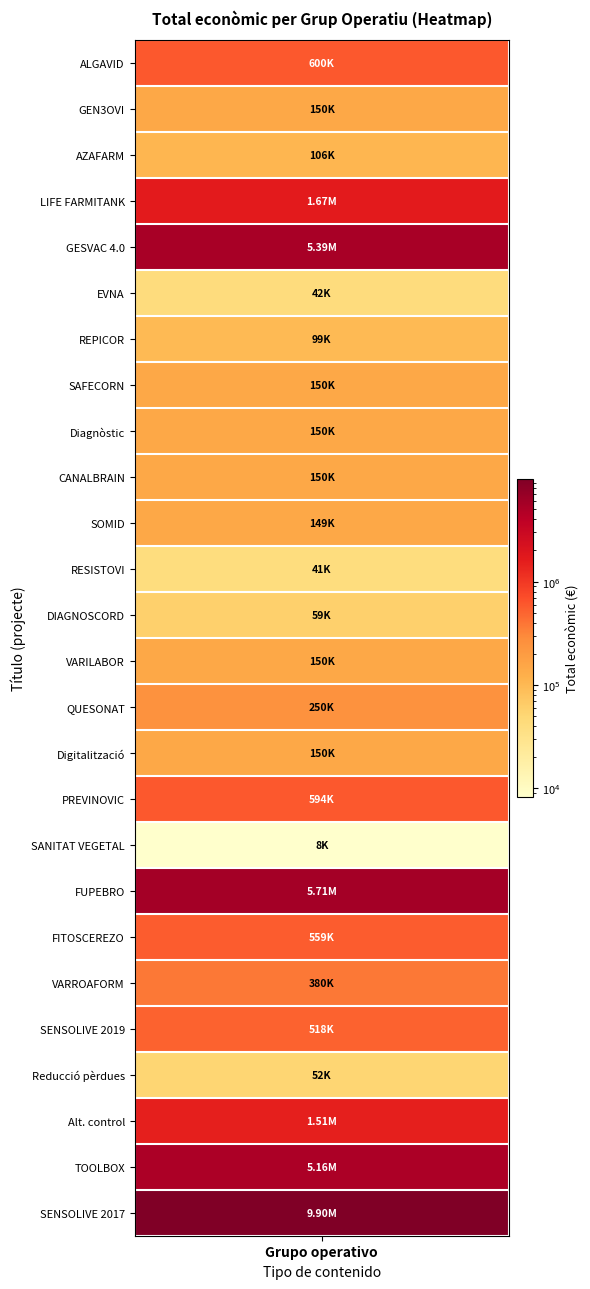

What is the ratio of the value at Grup Operatiu SAFECORN to the value at Grup Operatiu VARROAFORM?

0.4